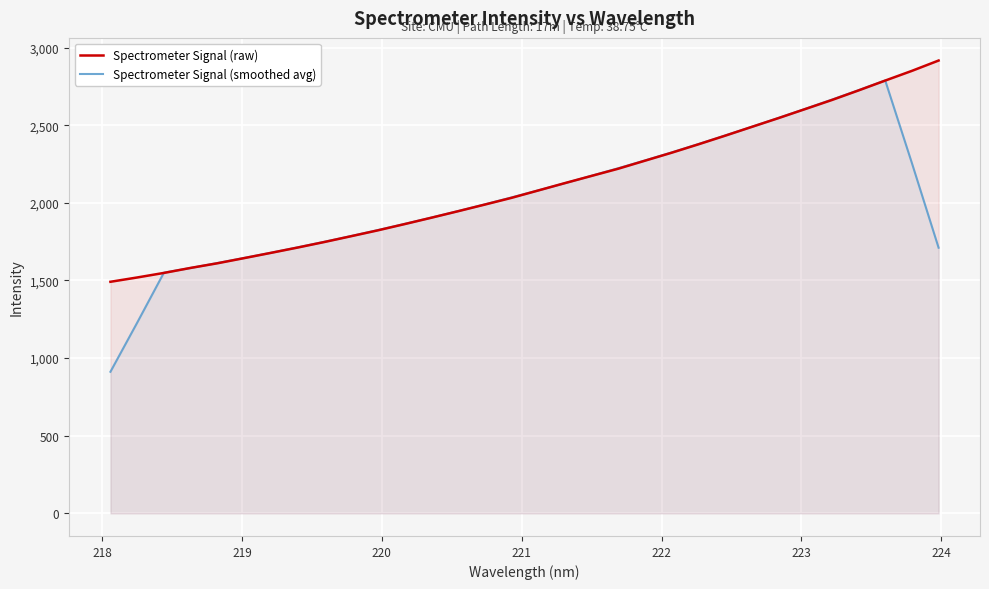

What is the minimum value shown in the chart?

911.9